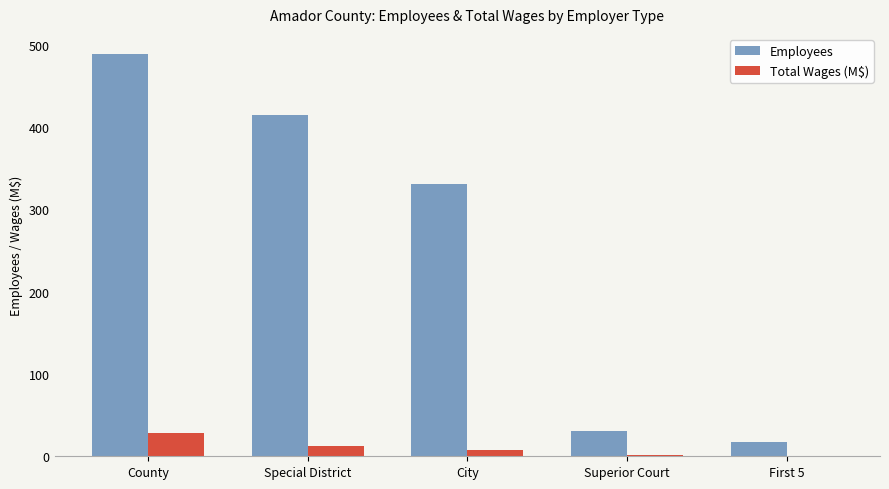

The value of Total Wages (M$) at First 5 is 0.2. True or false?

True